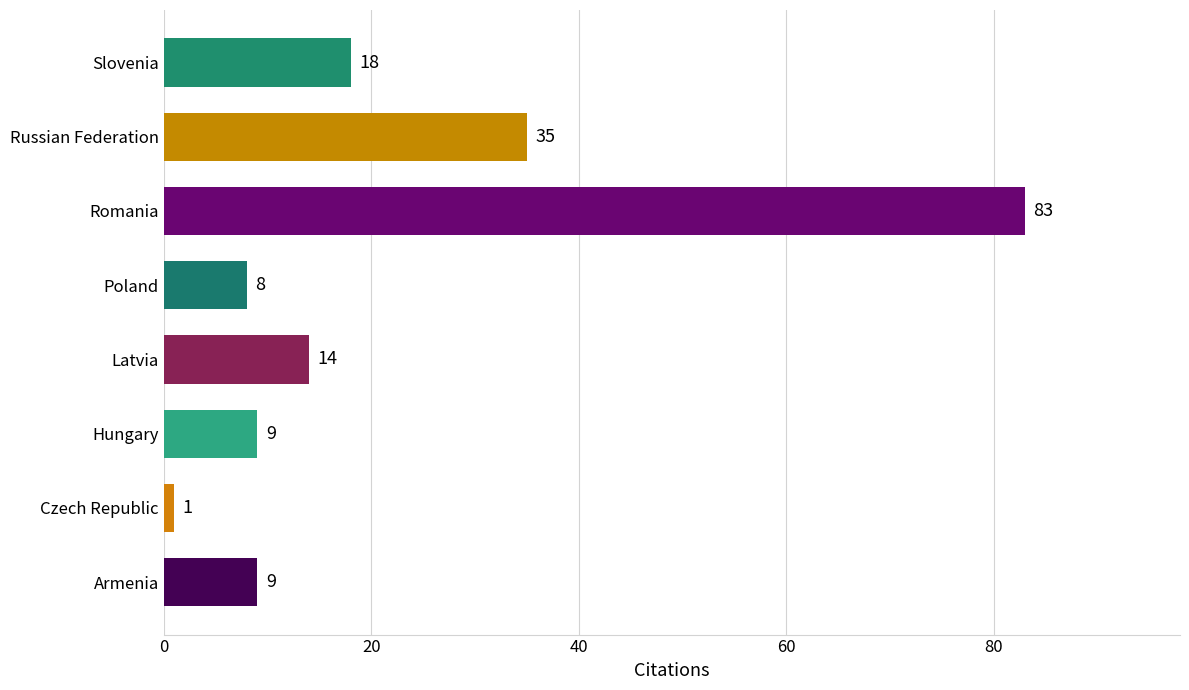

Reading bottom to top, list all the values displayed in this chart.

9	1	9	14	8	83	35	18